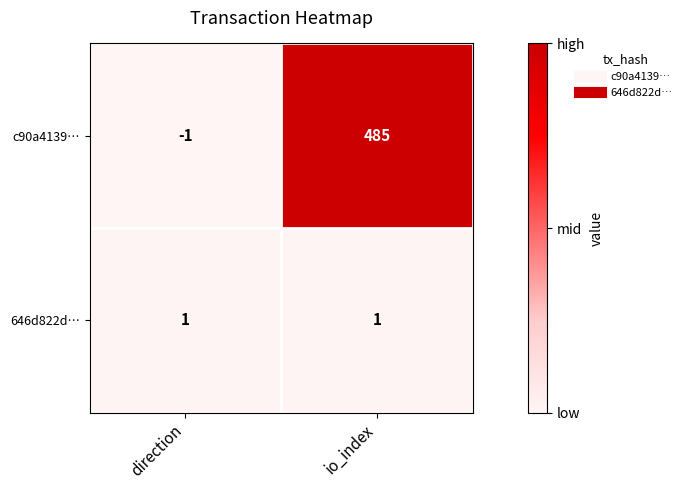

At which label does c90a4139… reach its peak?

io_index